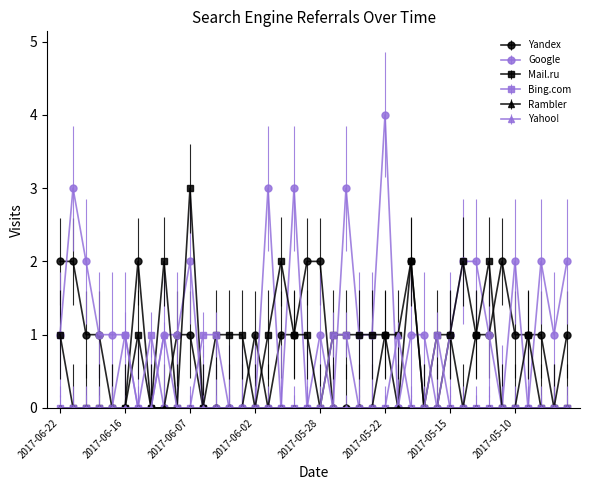

What is the sum of all Bing.com values?

7